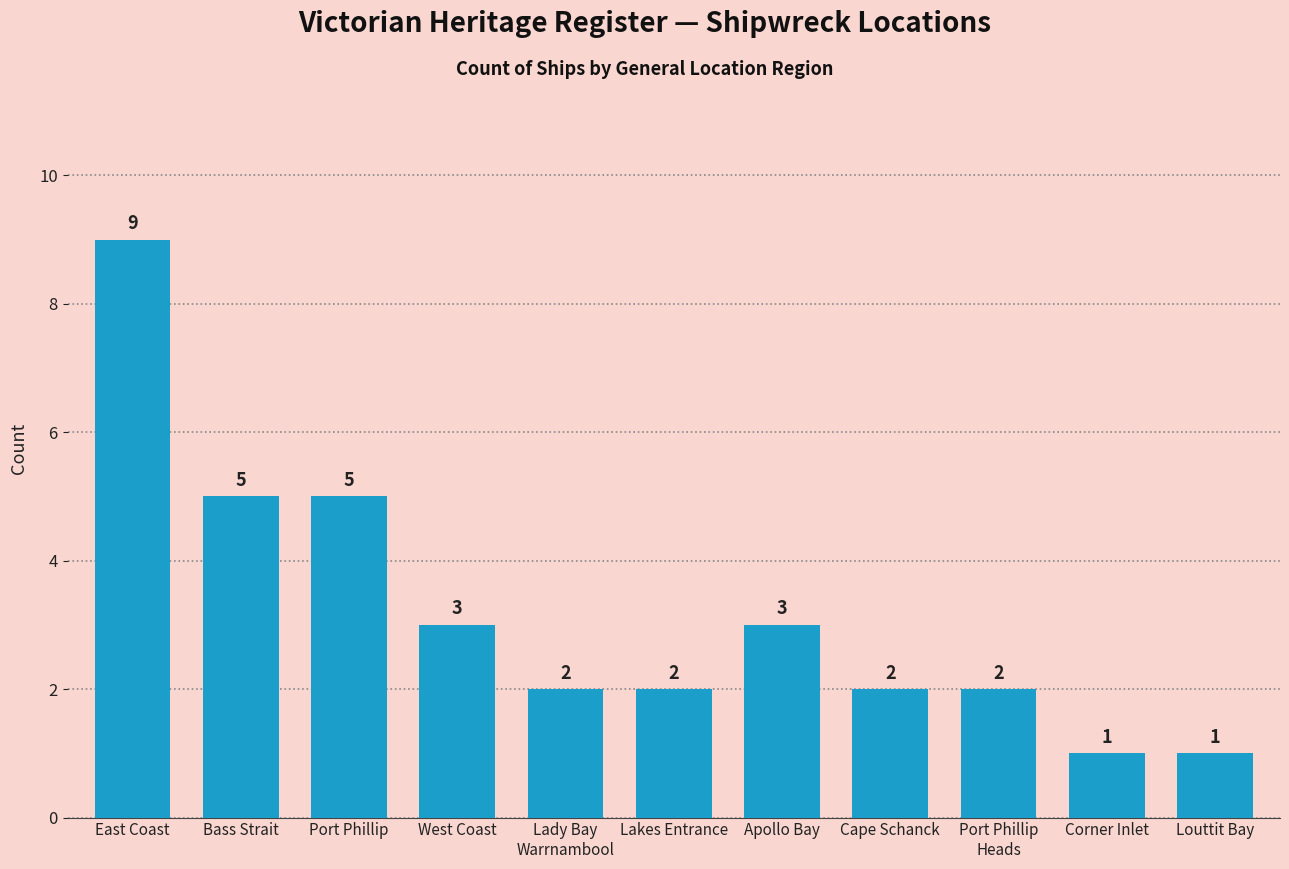

What is the sum of the values at Lakes Entrance and East Coast?

11